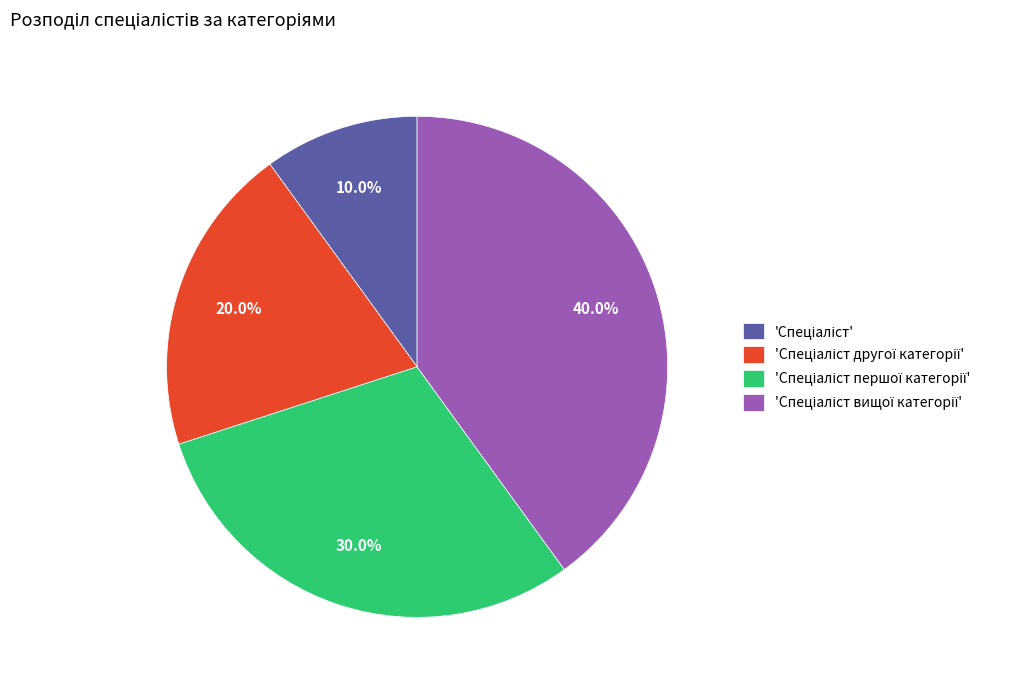

Does any single category account for the majority?

No